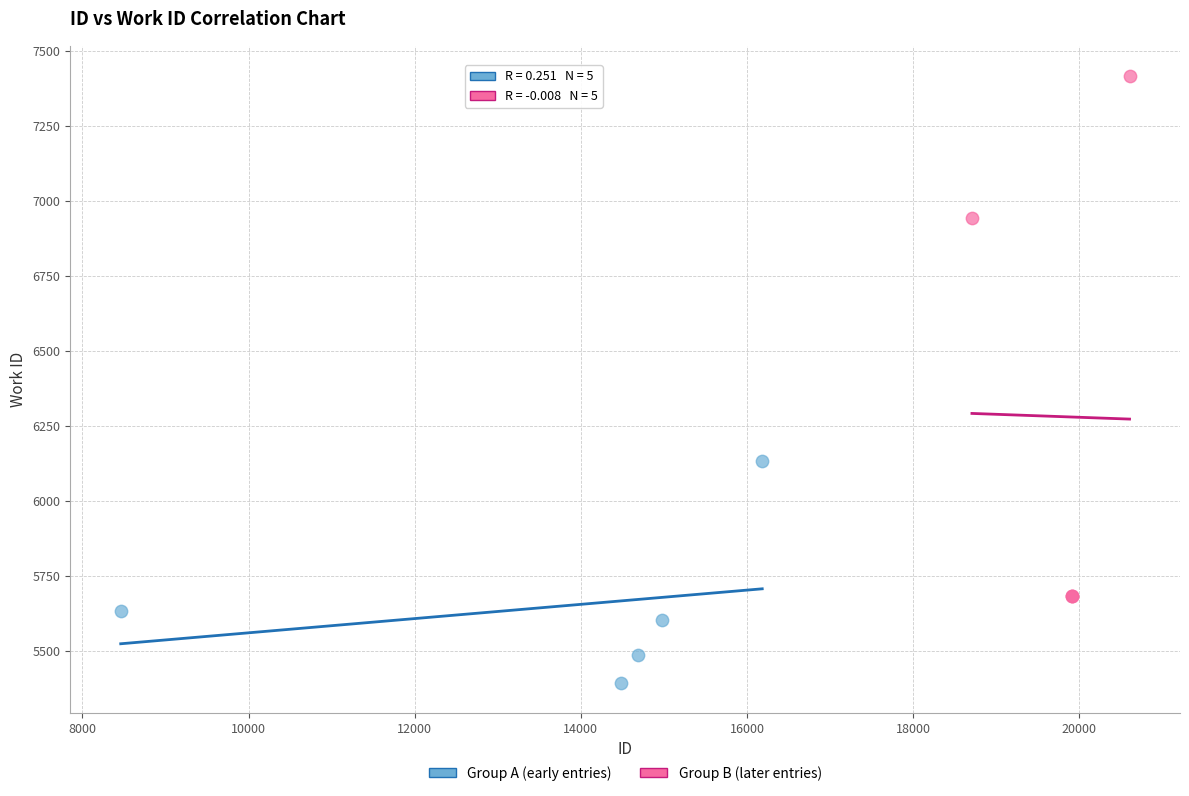

Which series reaches the minimum Y coordinate?

Group A (early entries)